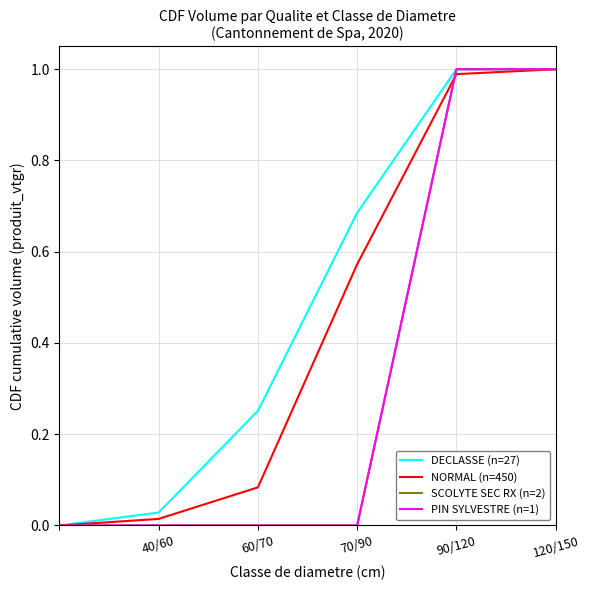

What is the value of the DECLASSE (n=27) point at the 5th from the left?

1.0